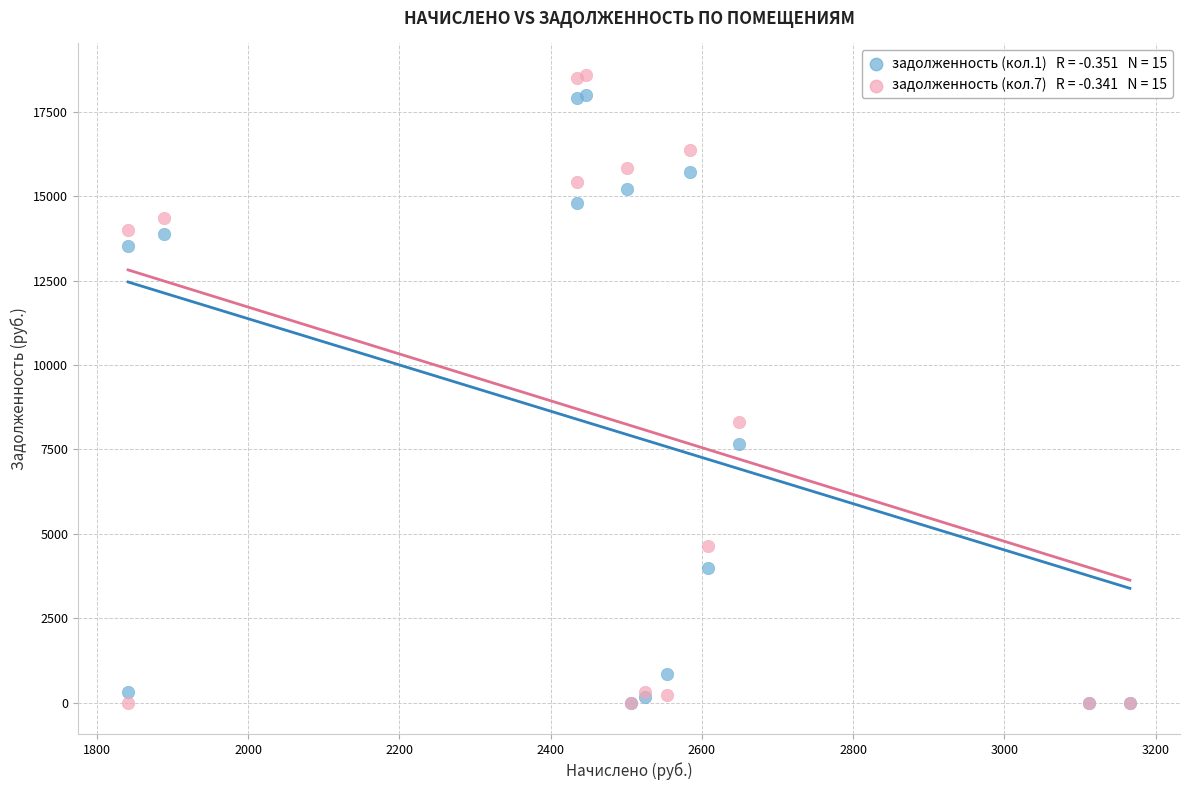

Across all series, what Y value is closest to 9299?

8310.6